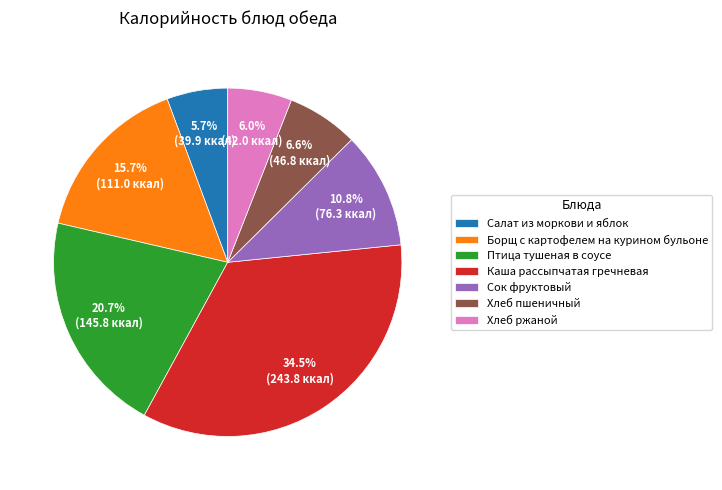

What is the ratio of the value at Борщ с картофелем на курином бульоне to the value at Птица тушеная в соусе?

0.8